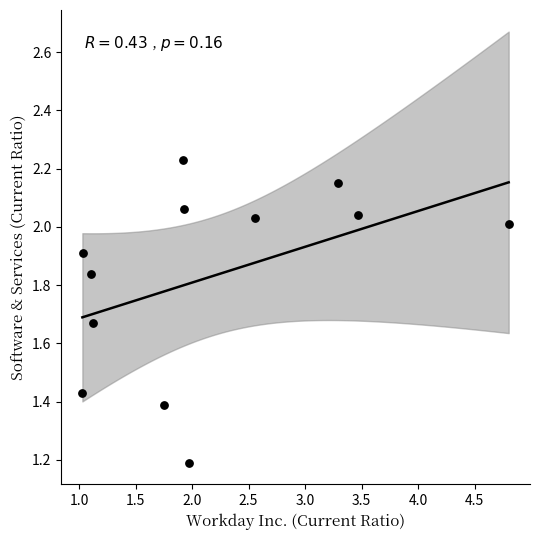

What Y value in the scatter plot is closest to 1?

1.2